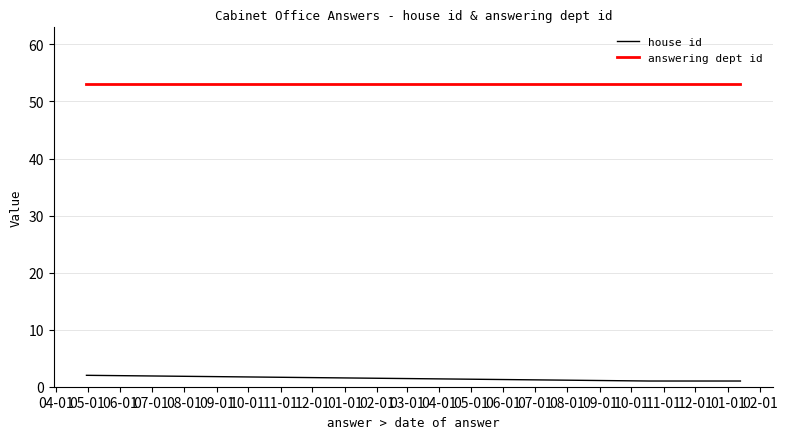

Which series has the largest total across all categories?

answering dept id